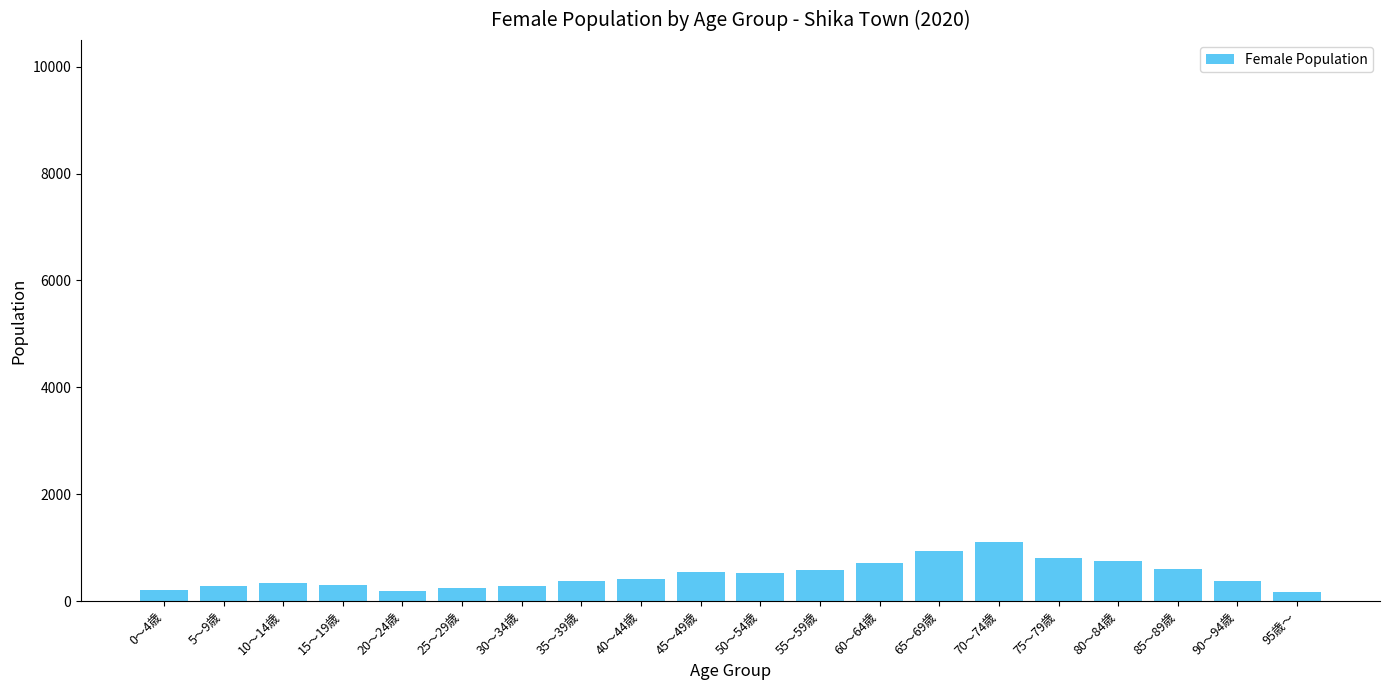

What is the ratio of the value at 60～64歳 to the value at 95歳～?

4.3